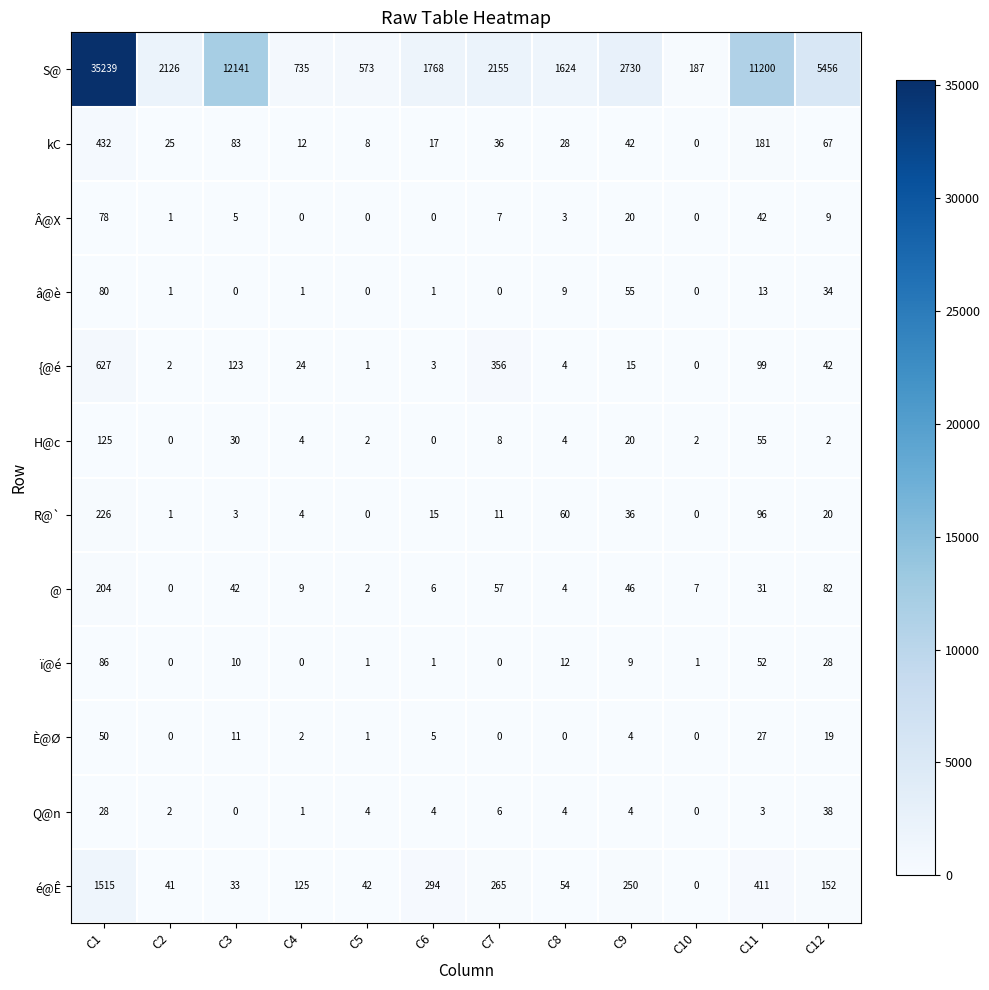

How many data points does each series have?

12